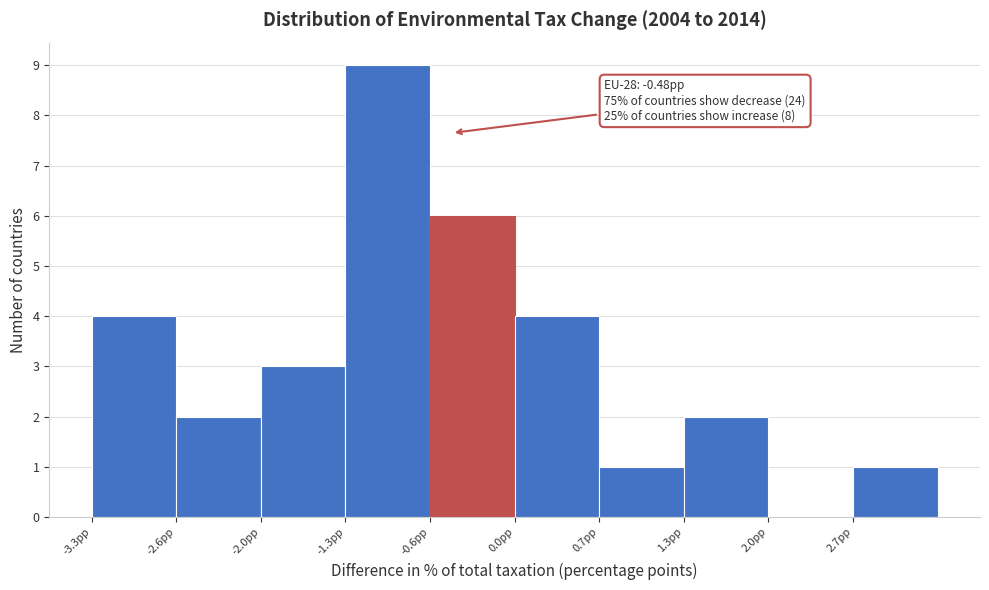

Over which range of the x-axis is the bar tallest?

-1.3 to -0.6